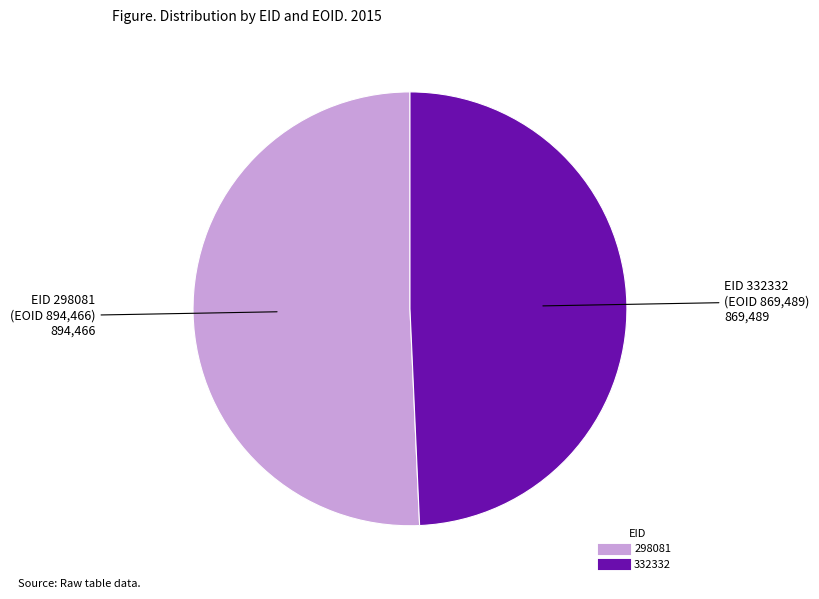

Count the number of slices in the pie.

2